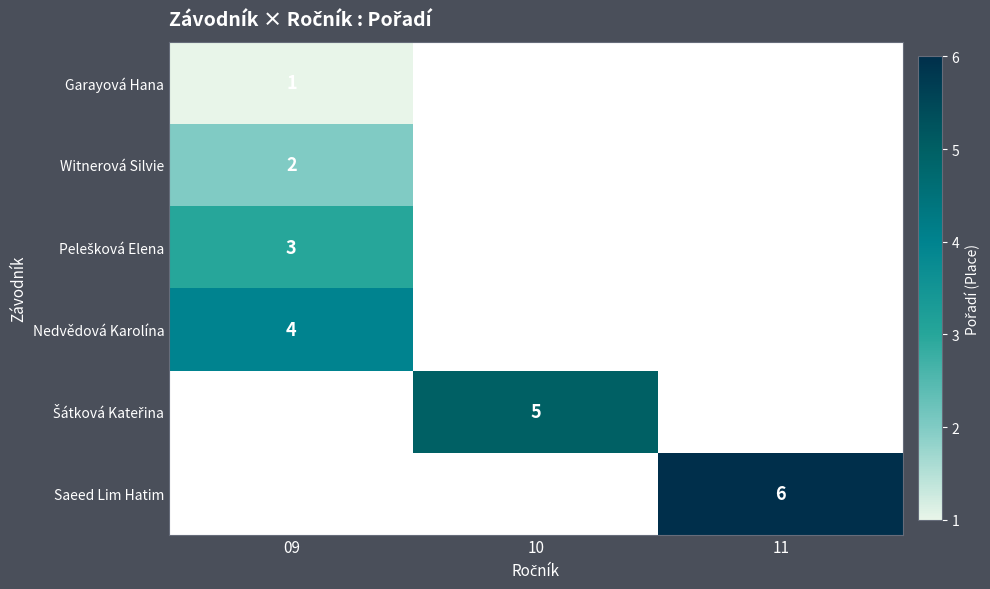

True or false: Saeed Lim Hatim has a value of 6 at 11.

True